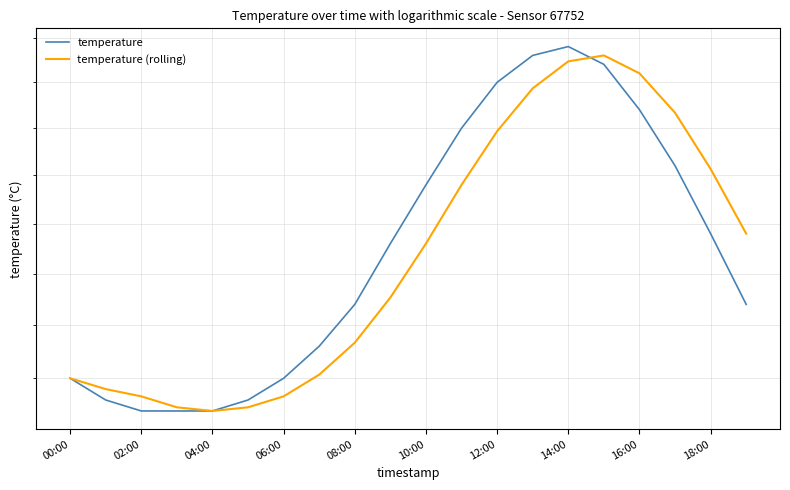

How many values in the temperature (rolling) series are below 16?

9